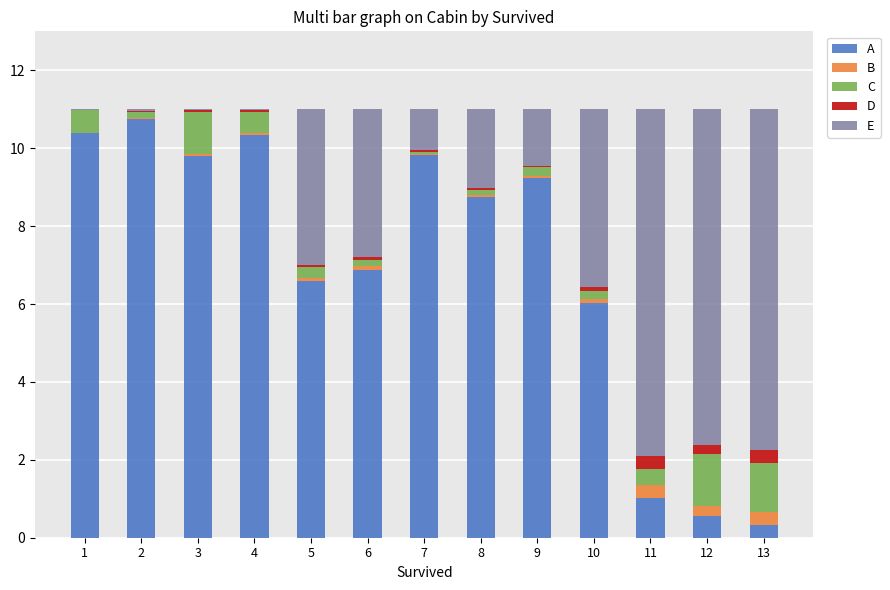

Count the number of data series in this chart.

5